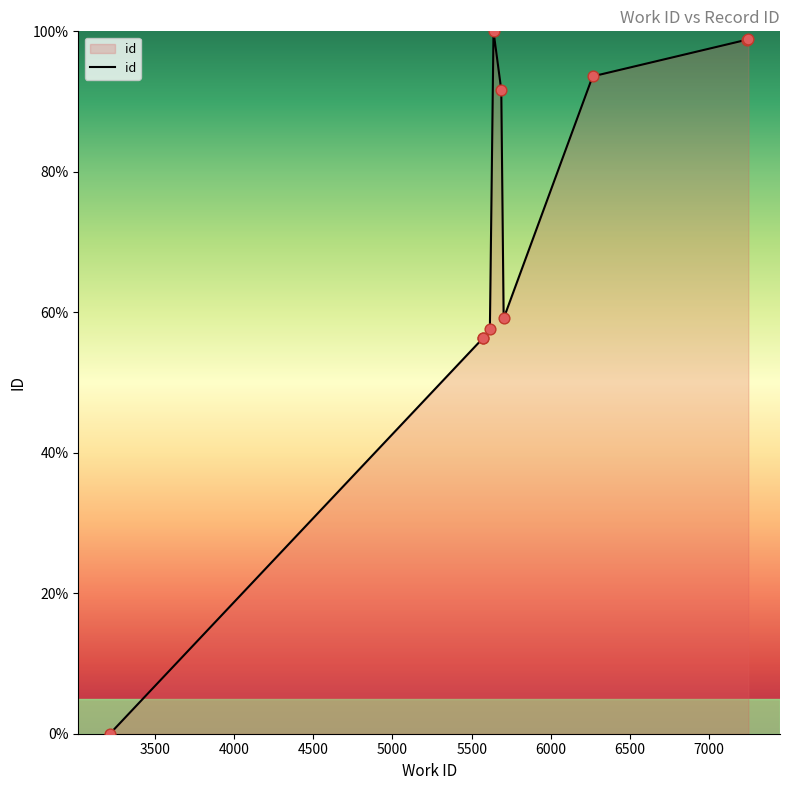

Which has a higher value, 3500 or 6500?

6500